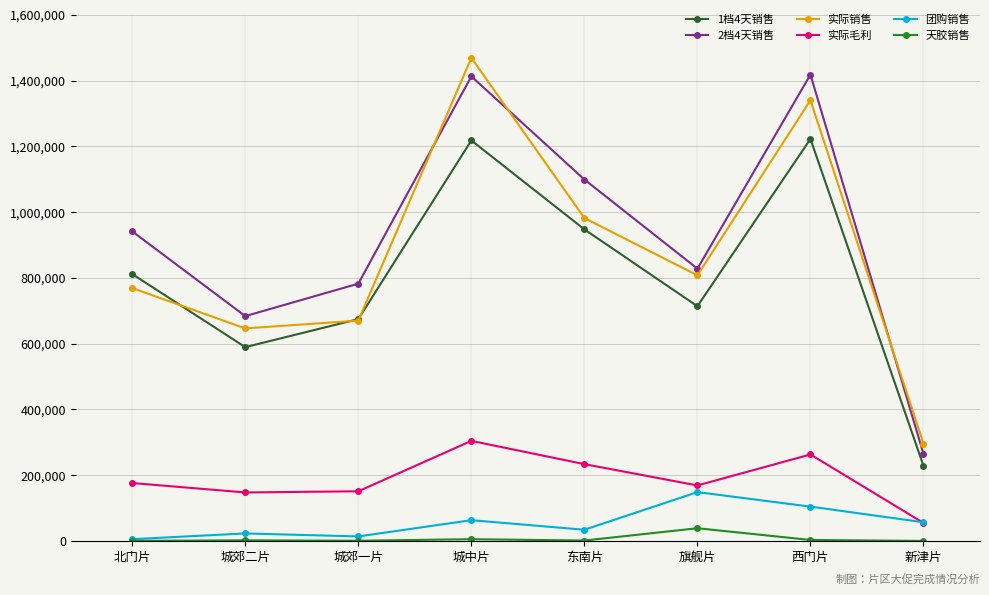

At which category does 实际销售 reach its first local peak?

城中片